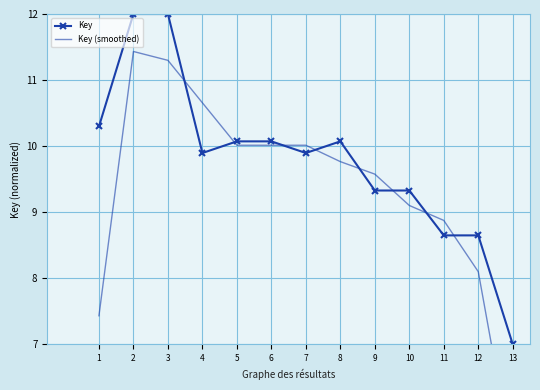

What is the sum of all Key (smoothed) values?

121.5